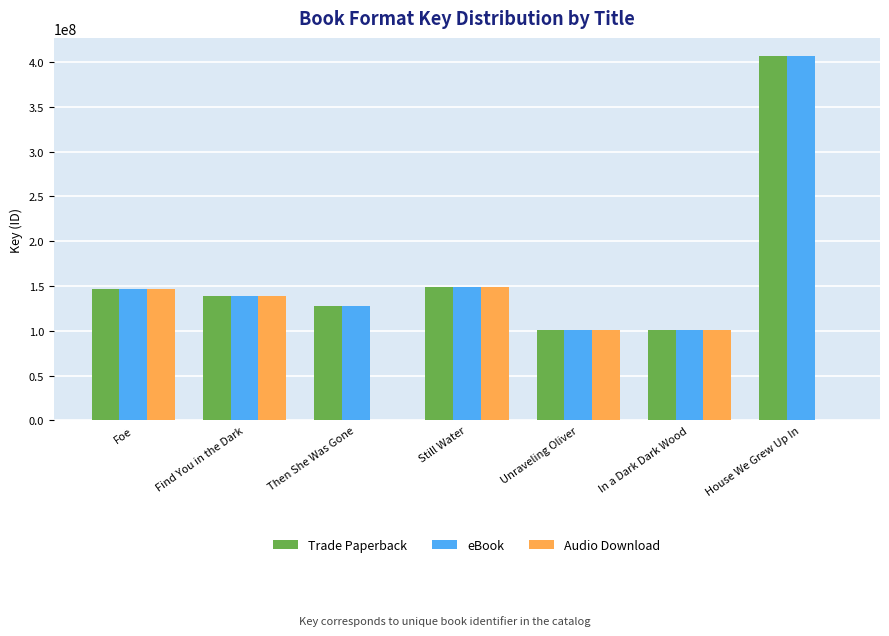

Which series changed the most between Then She Was Gone and In a Dark Dark Wood?

Audio Download